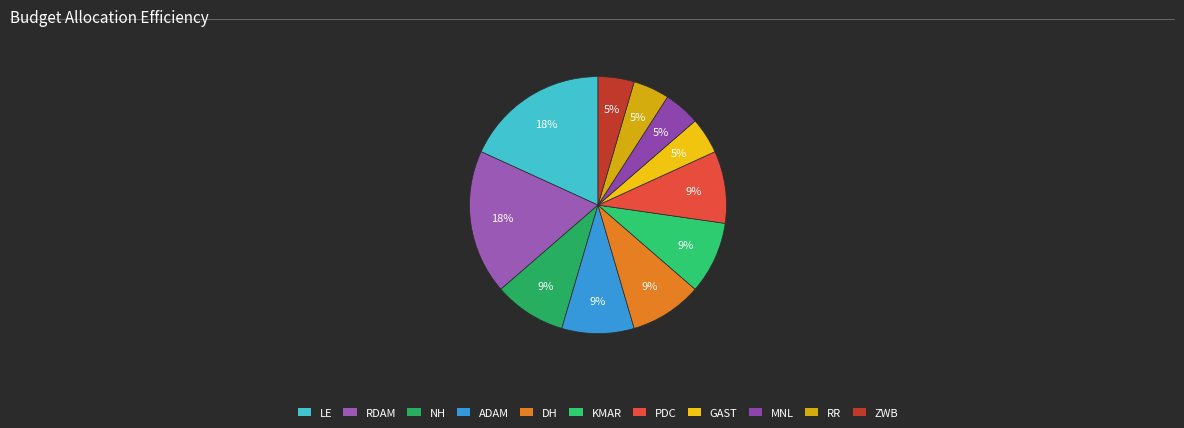

How many slices are in this pie chart?

11